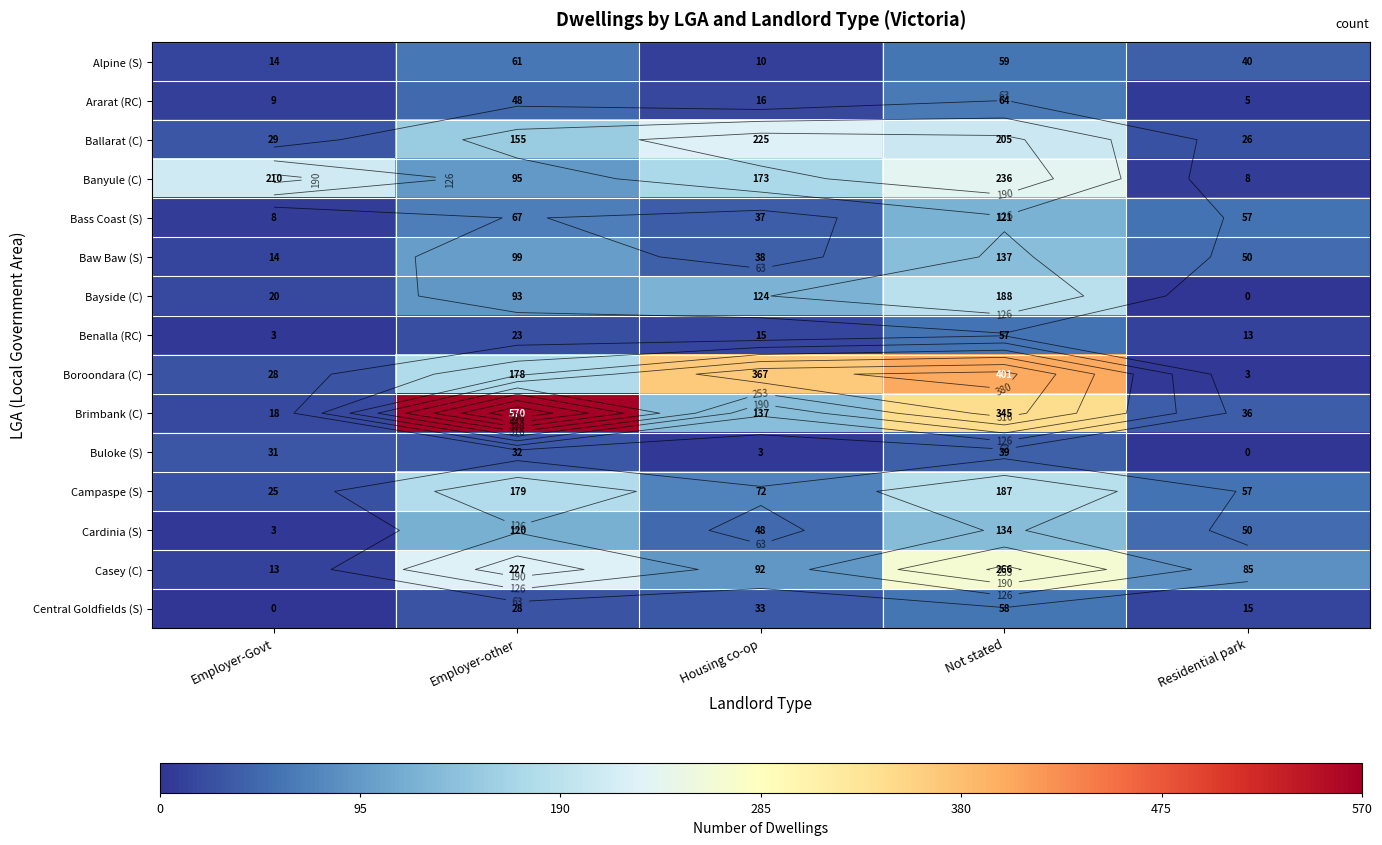

Between Residential park and Employer-Govt, which is larger?

Residential park